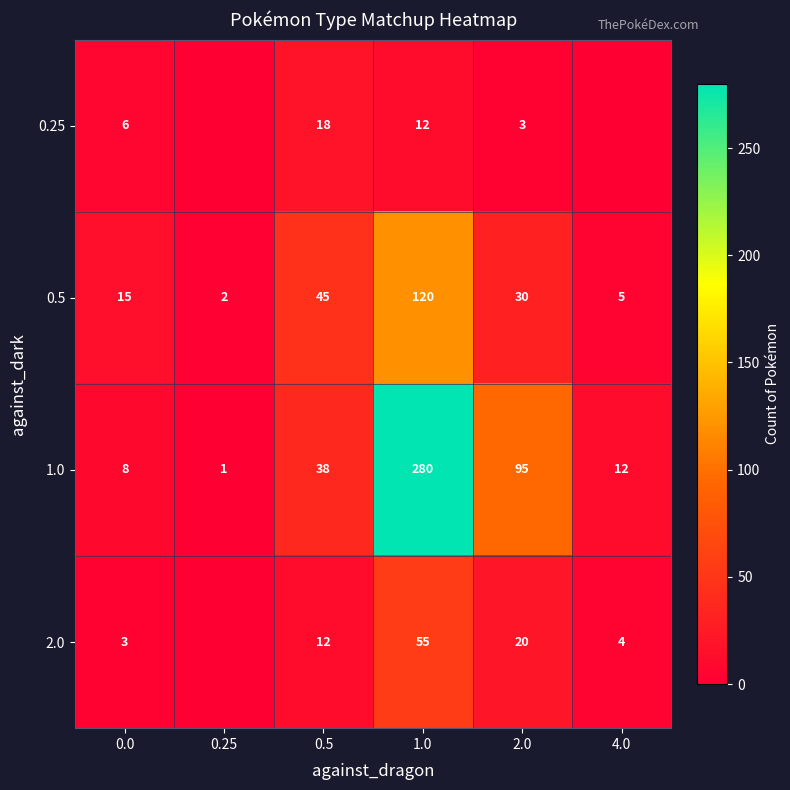

What is the difference between the maximum and second lowest values in the 1.0 series?

272